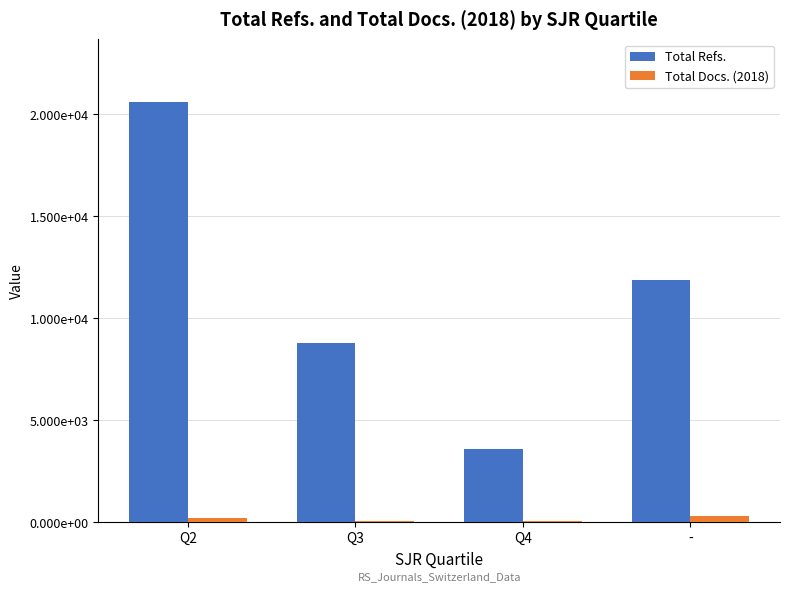

Is it true that Total Refs. equals 3573 at Q4?

True